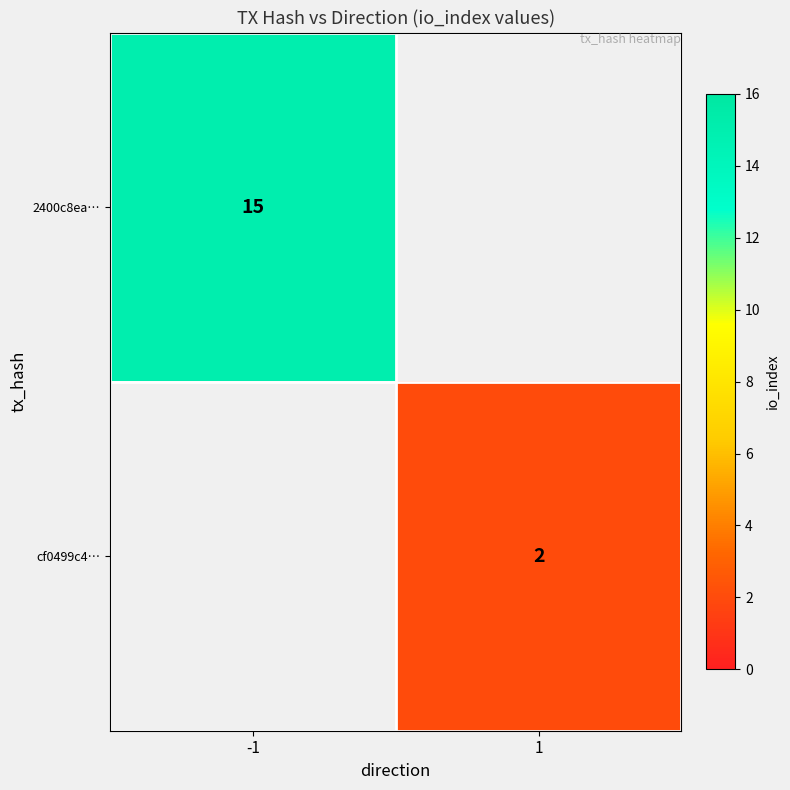

Is it true that cf0499c4… equals 2 at 1?

True